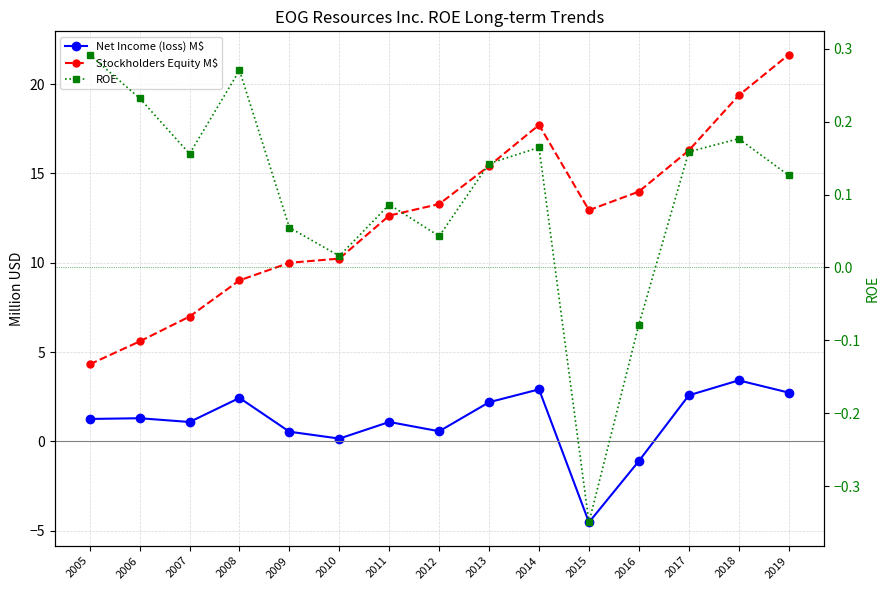

Reading left to right, what are all the values shown in this chart?

Net Income (loss) M$: 2005=1.3	2006=1.3	2007=1.1	2008=2.4	2009=0.5	2010=0.2	2011=1.1	2012=0.6	2013=2.2	2014=2.9	2015=-4.5	2016=-1.1	2017=2.6	2018=3.4	2019=2.7
Stockholders Equity M$: 2005=4.3	2006=5.6	2007=7.0	2008=9.0	2009=10.0	2010=10.2	2011=12.6	2012=13.3	2013=15.4	2014=17.7	2015=12.9	2016=14.0	2017=16.3	2018=19.4	2019=21.6
ROE: 2005=0.3	2006=0.2	2007=0.2	2008=0.3	2009=0.1	2010=0.0	2011=0.1	2012=0.0	2013=0.1	2014=0.2	2015=-0.3	2016=-0.1	2017=0.2	2018=0.2	2019=0.1